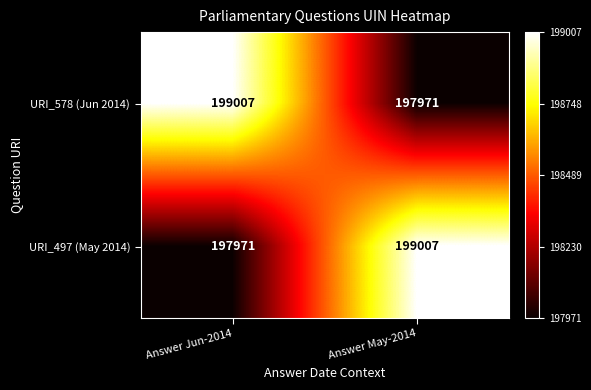

Read the URI_578 (Jun 2014) value at Answer May-2014, to the nearest 50.

197950